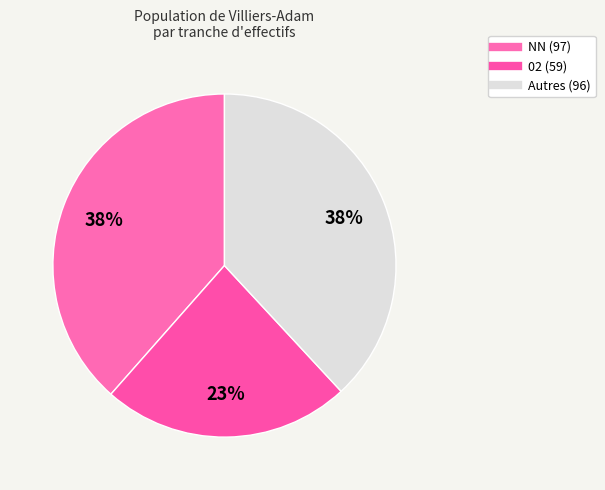

How many slices are in this pie chart?

3